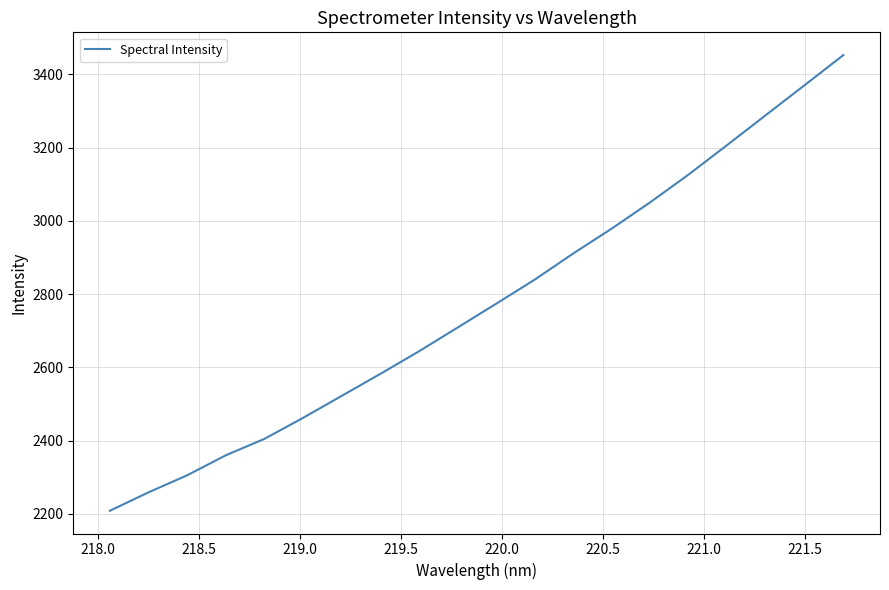

What is the difference between the maximum and minimum values?

1244.5